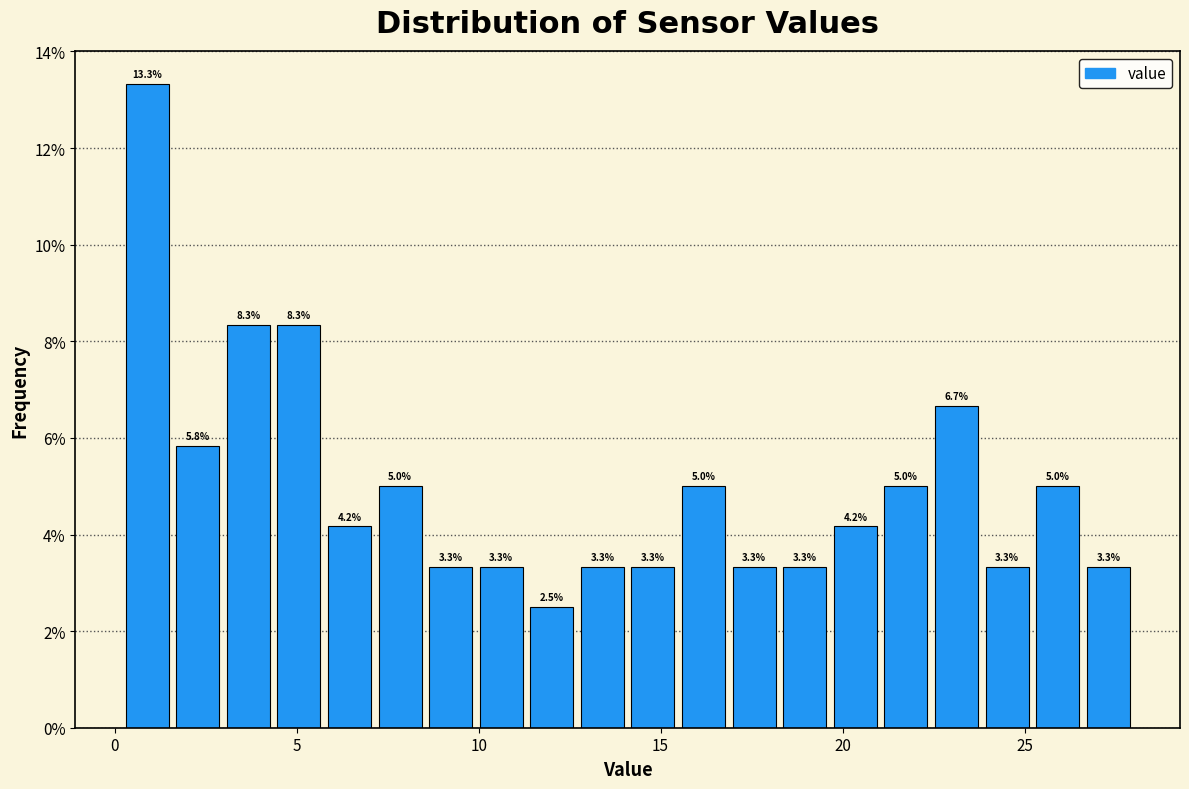

Around what value on the x-axis is the tallest bar? Give the approximate position of its centre, as read against the axis.

1.0